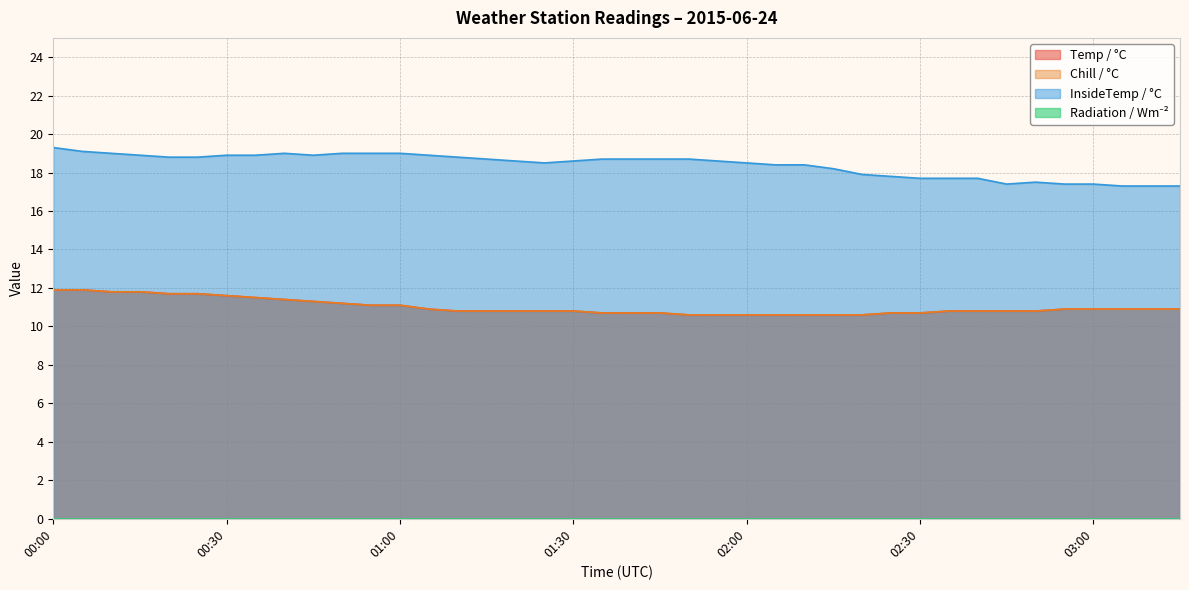

What is the label of the 6th point from the left?

00:25